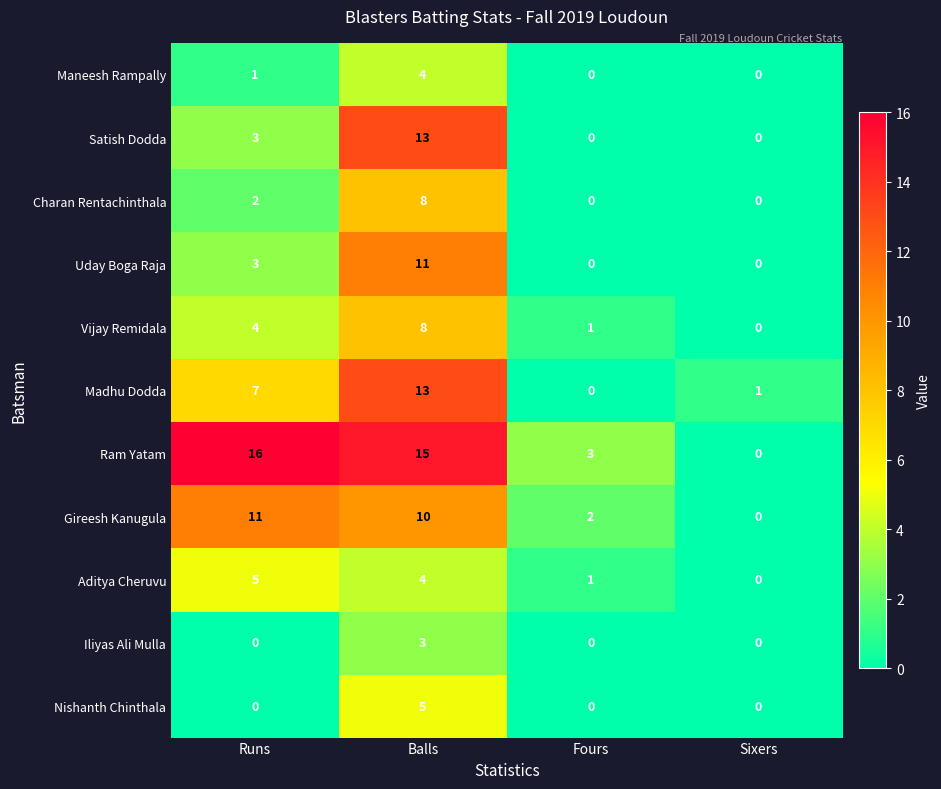

The Vijay Remidala series shows 2 at Fours. True or false?

False